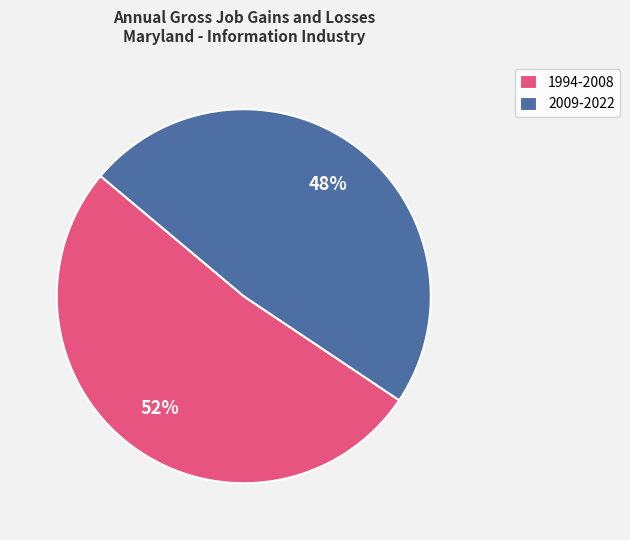

Between 2009-2022 and 1994-2008, which is larger?

1994-2008